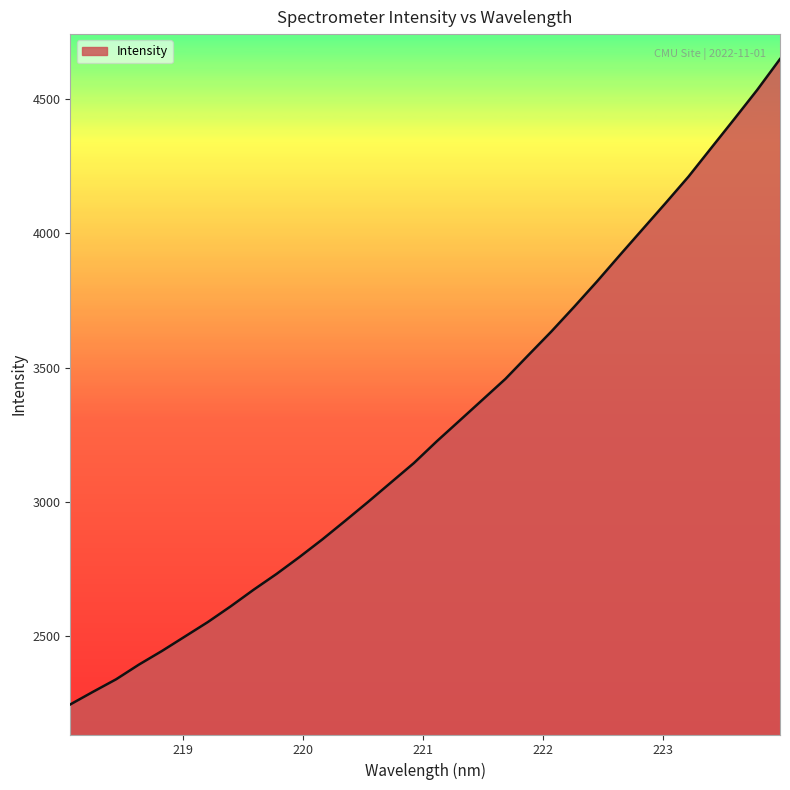

How many categories are shown in the chart?

32